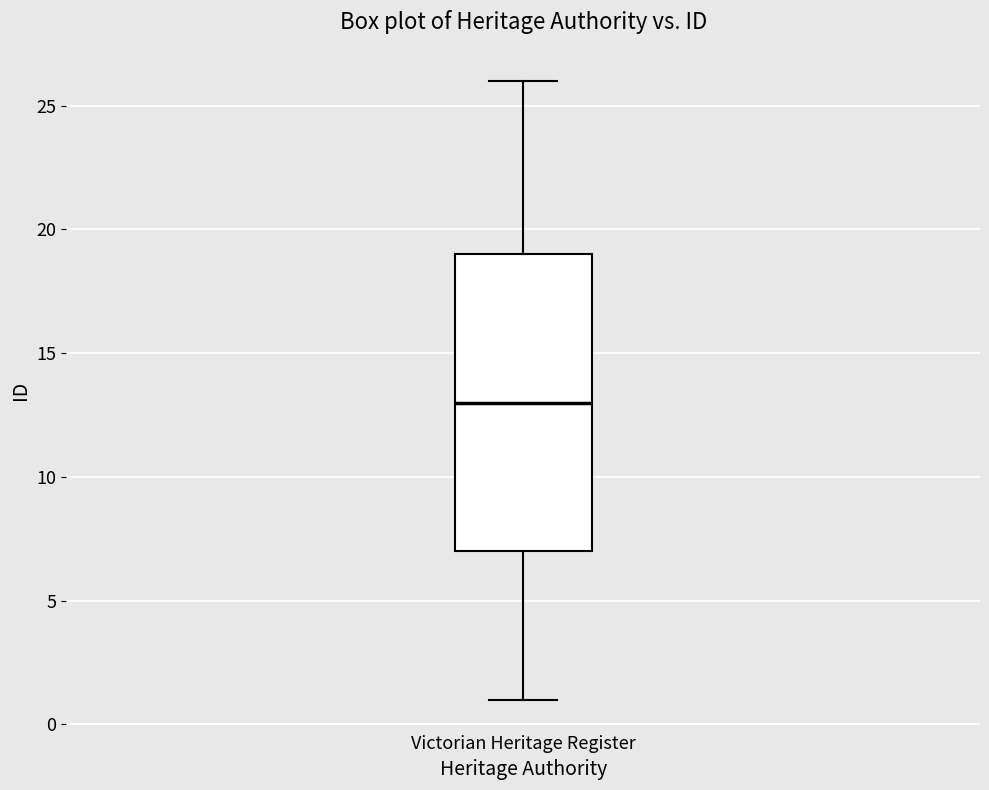

Where is the lower edge of the box for Victorian Heritage Register on the y-axis? The values are not printed on the chart, so give them approximately, as read against the axis.

7